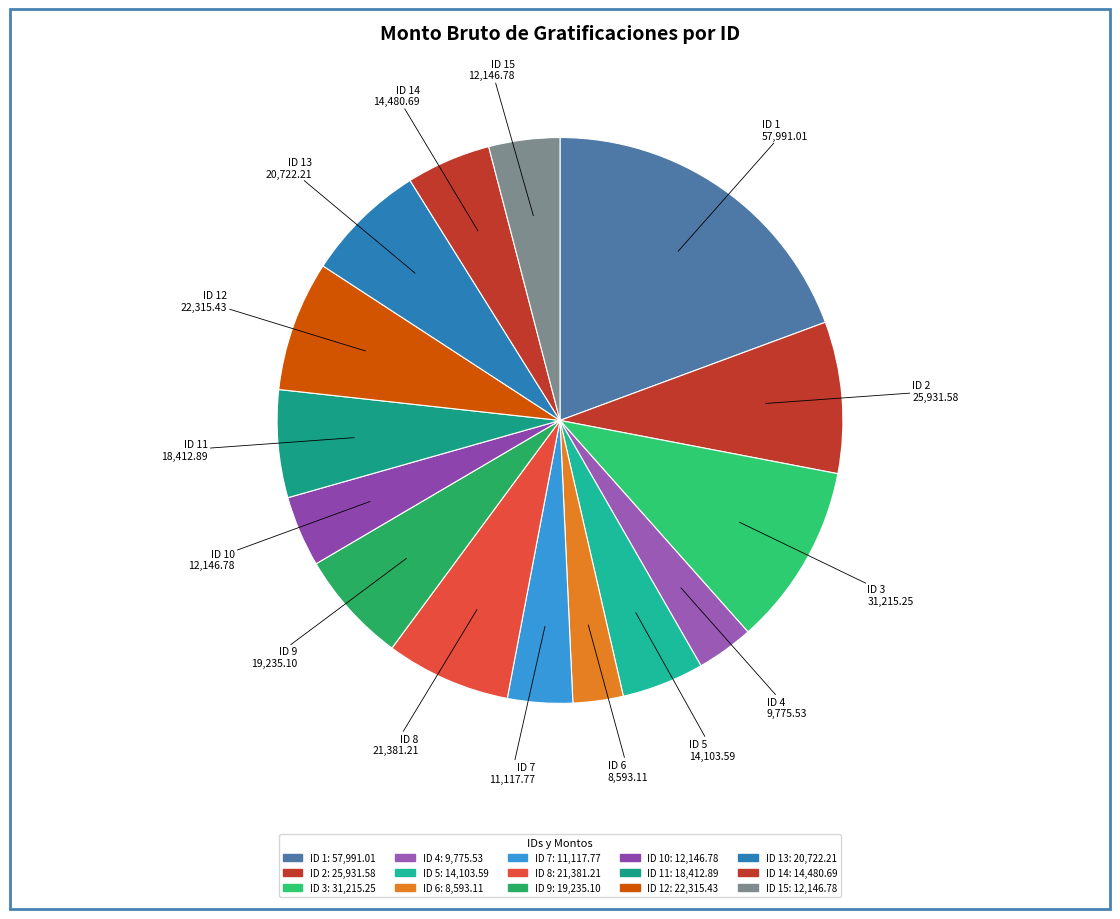

Count the number of slices in the pie.

15